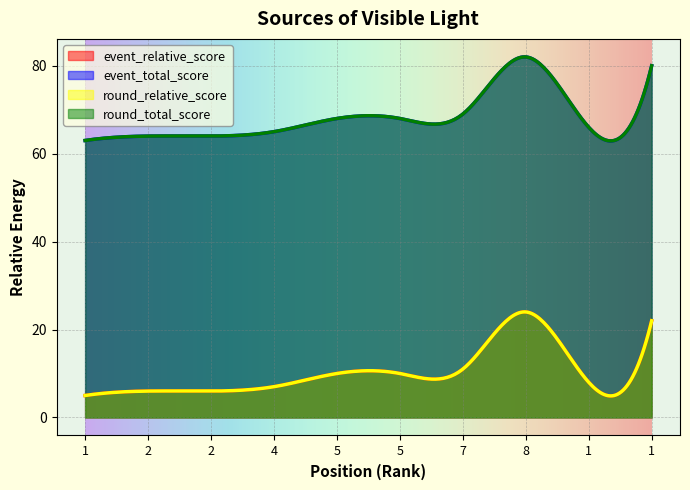

Does the chart display data point markers on the line(s)?

No